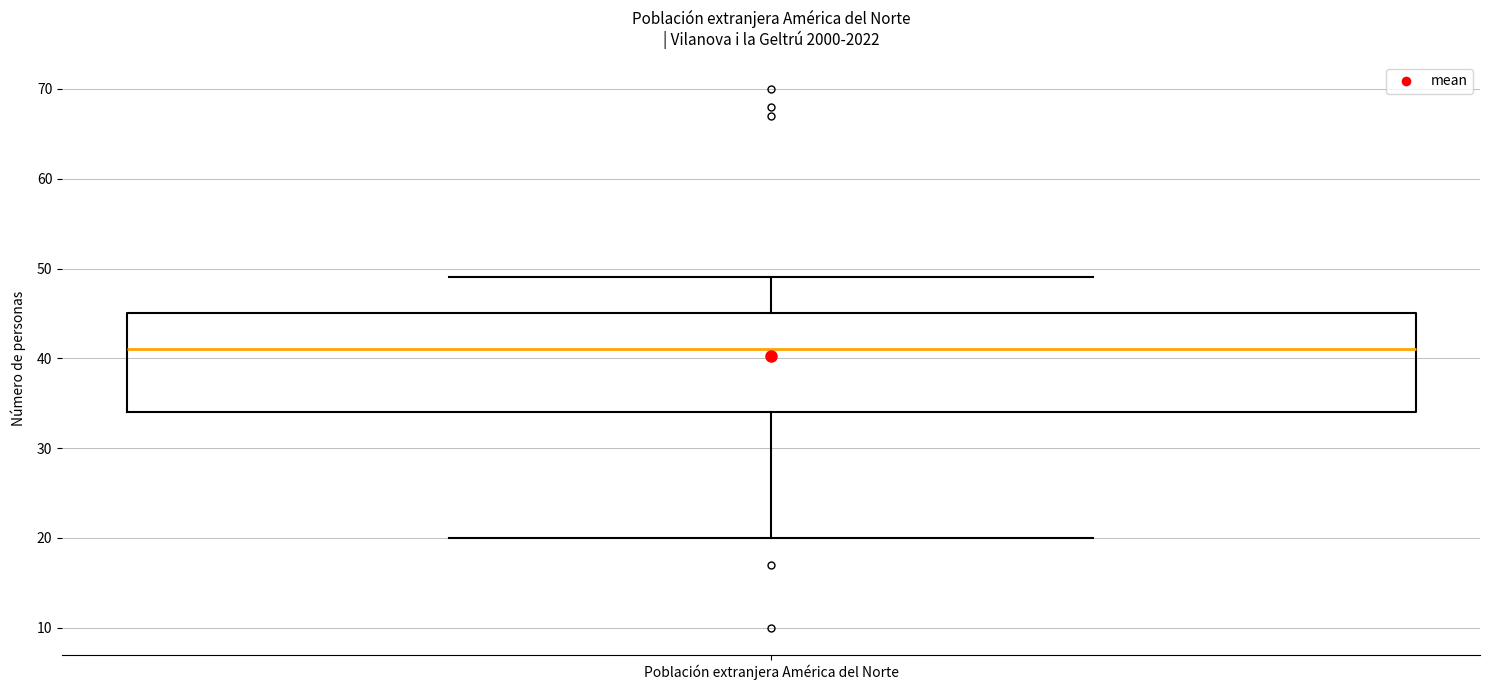

Transcribe this box plot: give where the median line is, the range the box spans, and where the two whiskers end, as read against the y-axis. The values are not printed on the chart, so give them approximately, as read against the axis.

median 41, box 34 to 45, whiskers 20 to 49